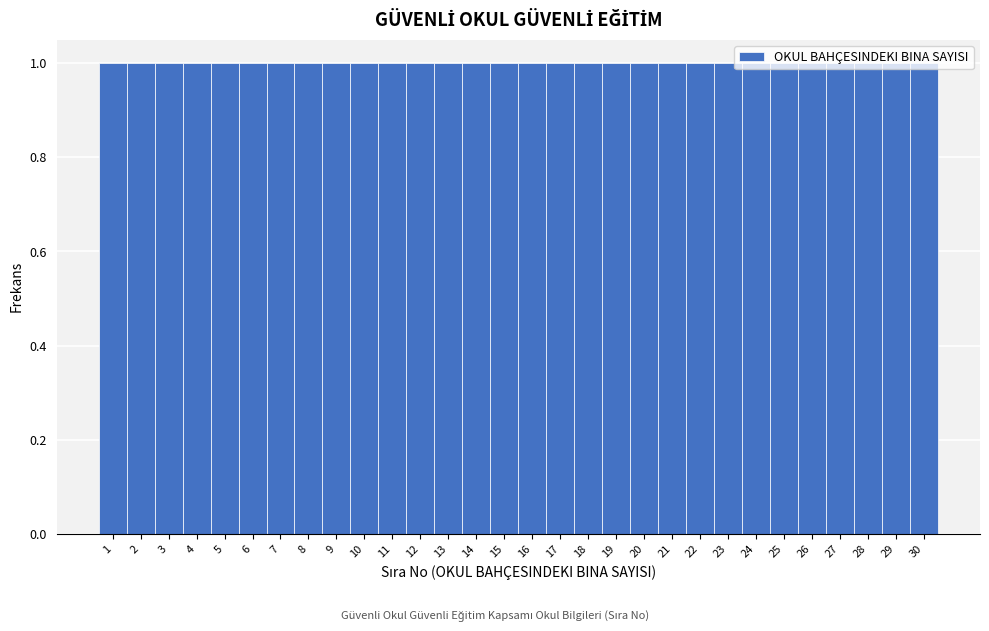

Reading left to right, transcribe this chart: for each bar, give the range it covers on the x-axis and its height. The values are not printed on the chart, so give them approximately, as read against the axis.

0.5 to 1.5: 1
1.5 to 2.5: 1
2.5 to 3.5: 1
3.5 to 4.5: 1
4.5 to 5.5: 1
5.5 to 6.5: 1
6.5 to 7.5: 1
7.5 to 8.5: 1
8.5 to 9.5: 1
9.5 to 10.5: 1
10.5 to 11.5: 1
11.5 to 12.5: 1
12.5 to 13.5: 1
13.5 to 14.5: 1
14.5 to 15.5: 1
15.5 to 16.5: 1
16.5 to 17.5: 1
17.5 to 18.5: 1
18.5 to 19.5: 1
19.5 to 20.5: 1
20.5 to 21.5: 1
21.5 to 22.5: 1
22.5 to 23.5: 1
23.5 to 24.5: 1
24.5 to 25.5: 1
25.5 to 26.5: 1
26.5 to 27.5: 1
27.5 to 28.5: 1
28.5 to 29.5: 1
29.5 to 30.5: 1